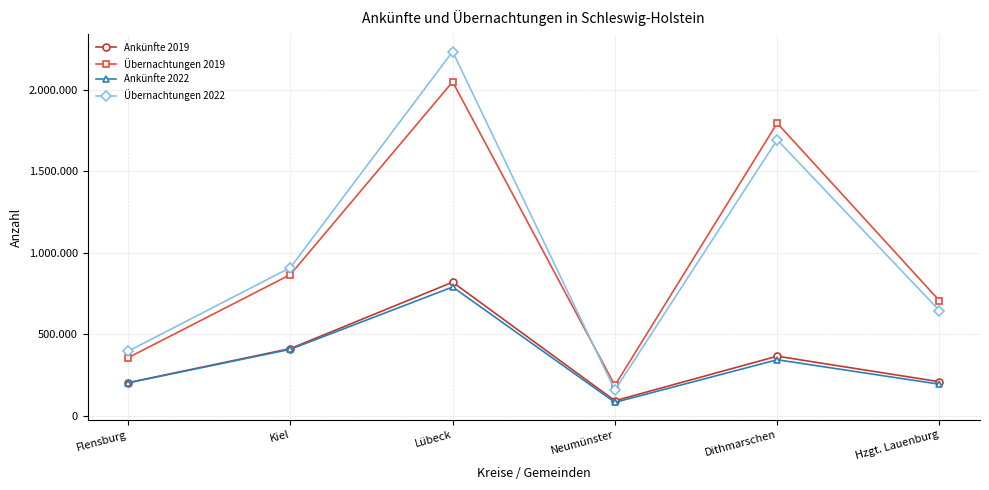

Which has a higher value, Hzgt. Lauenburg or Lübeck?

Lübeck